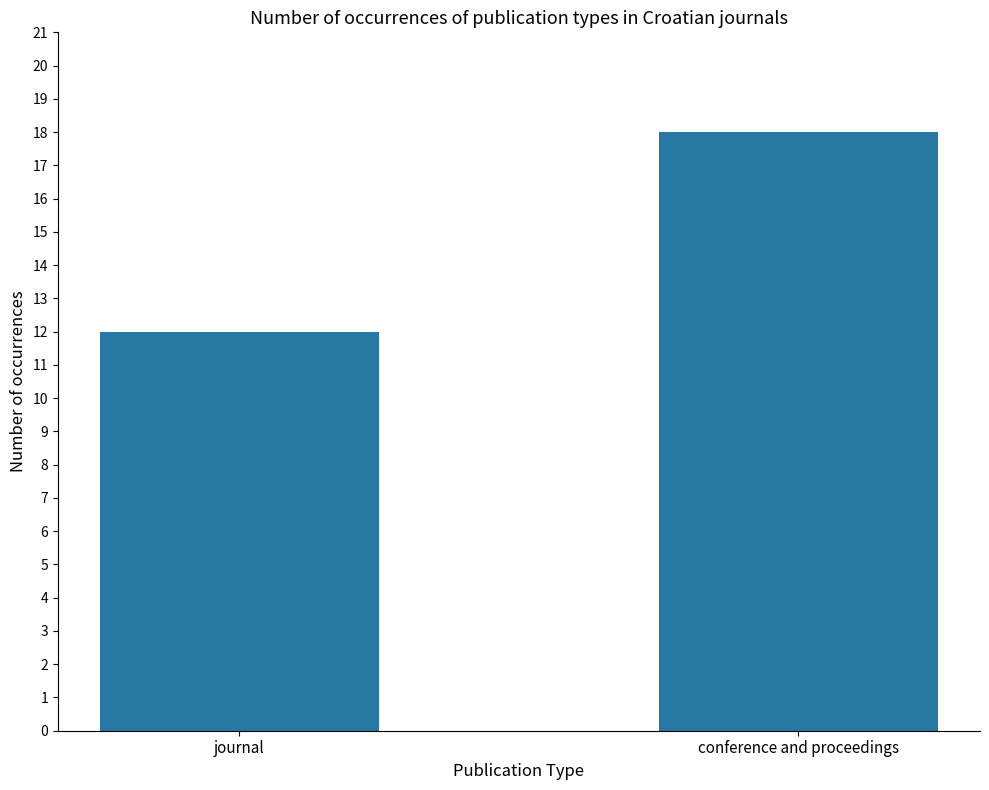

What is the change in value from journal to conference and proceedings?

+6